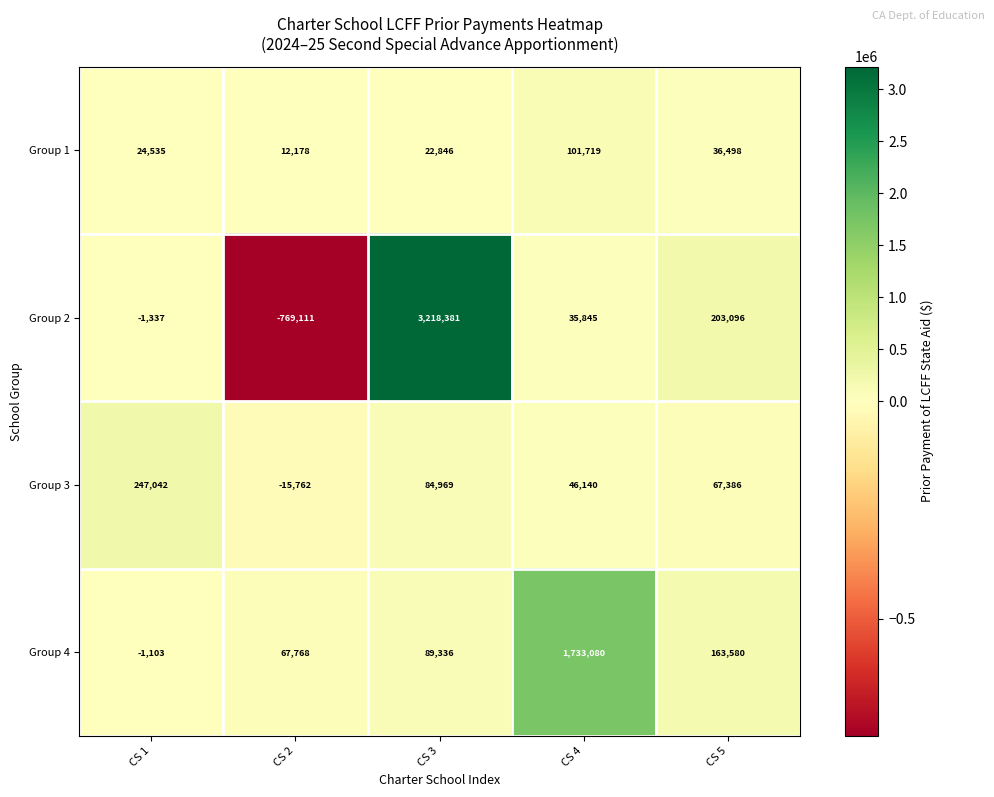

What is the minimum value shown in the chart?

-769111